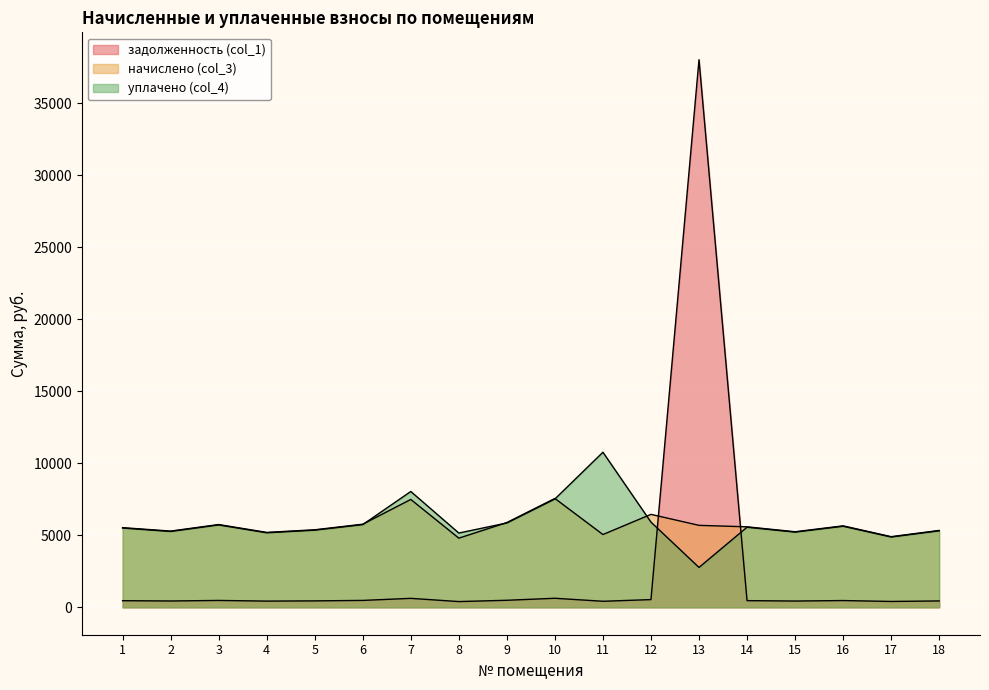

Rank the categories by уплачено (col_4) value from highest to lowest.

11, 7, 10, 12, 9, 6, 3, 16, 14, 1, 5, 18, 2, 15, 4, 8, 17, 13